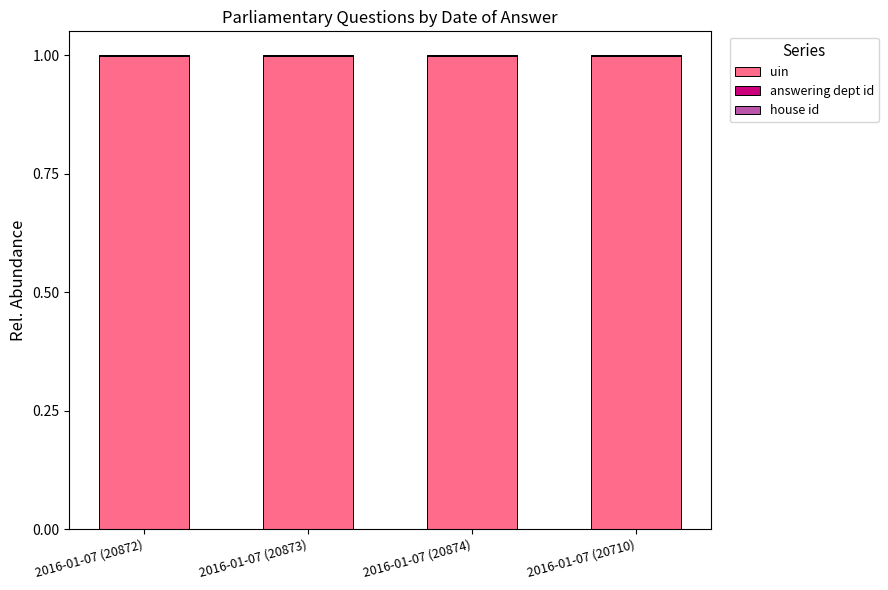

What is the maximum value for uin?

1.0